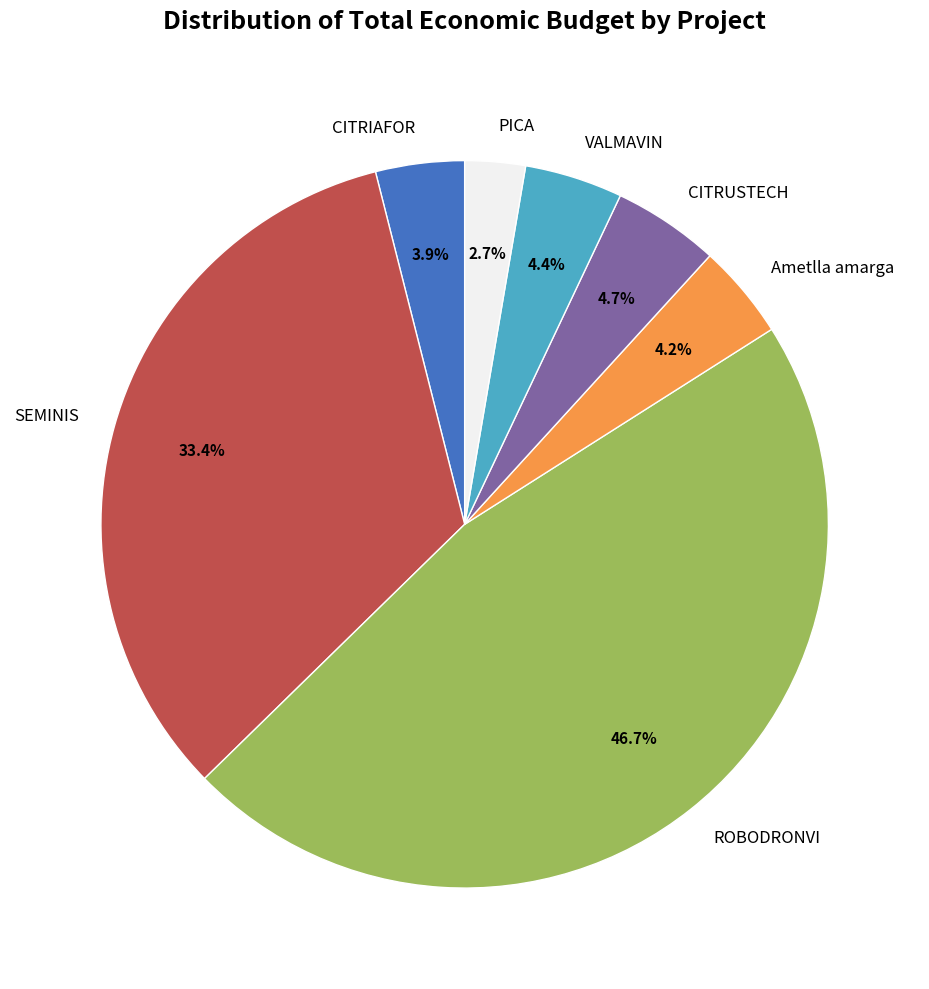

What is the smallest slice in the pie chart?

PICA